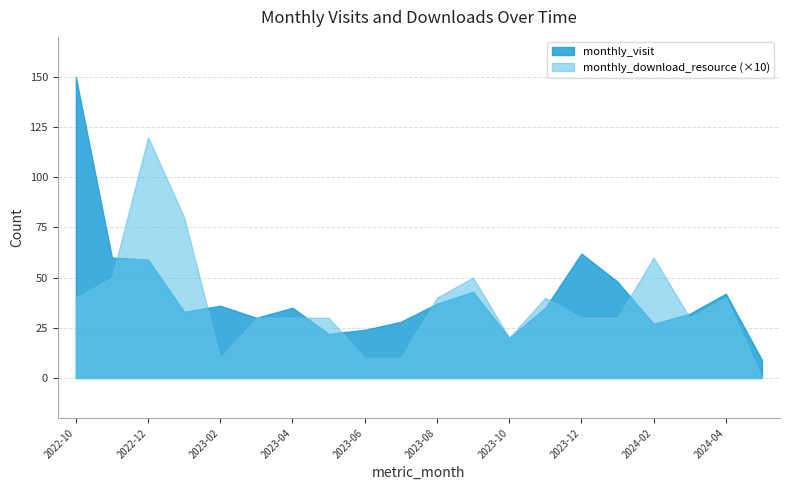

At which category is the sum across all series the highest?

2022-10